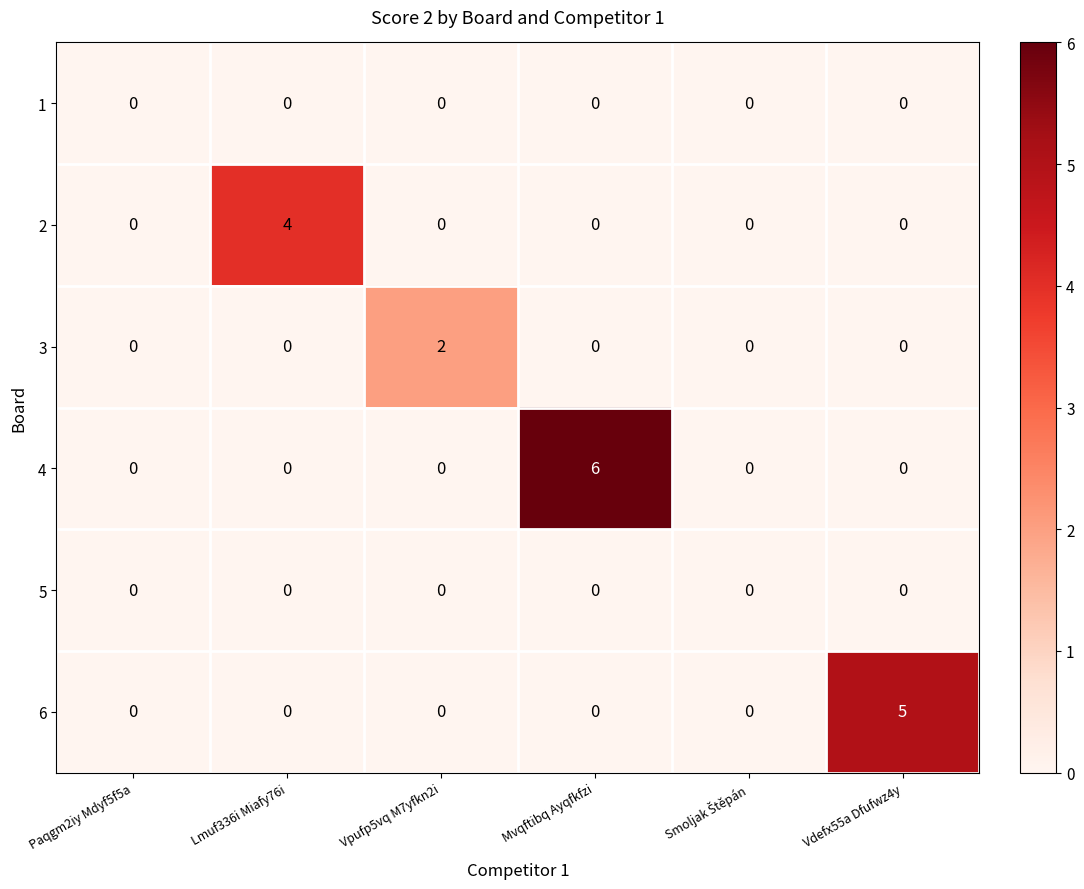

At which category is the sum across all series the highest?

Mvqftibq Ayqfkfzi